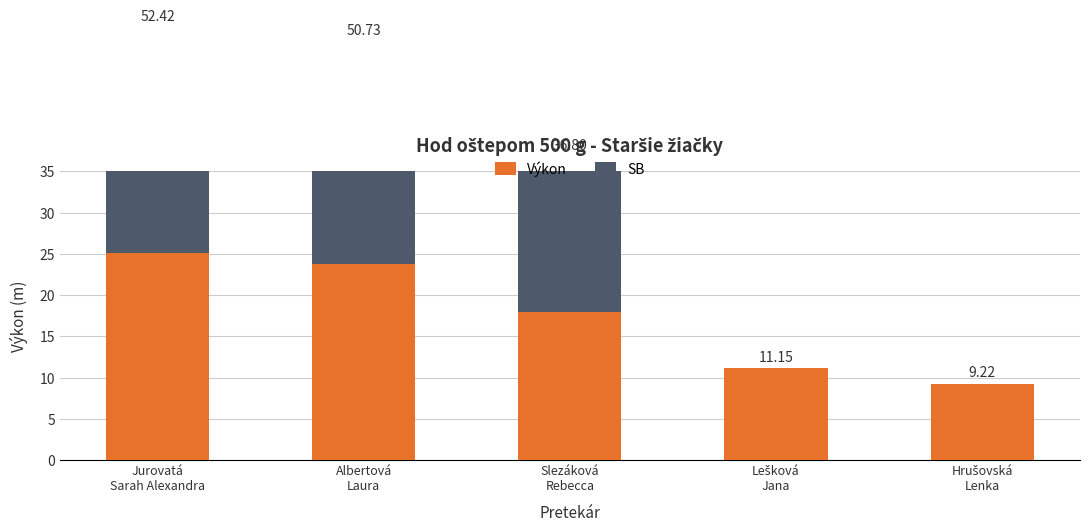

At which category is the sum across all series the highest?

Jurovatá
Sarah Alexandra